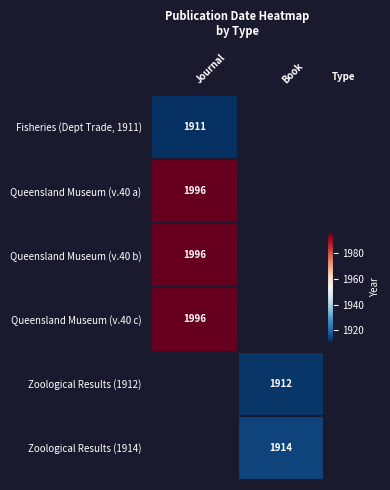

How many categories are shown in the chart?

2